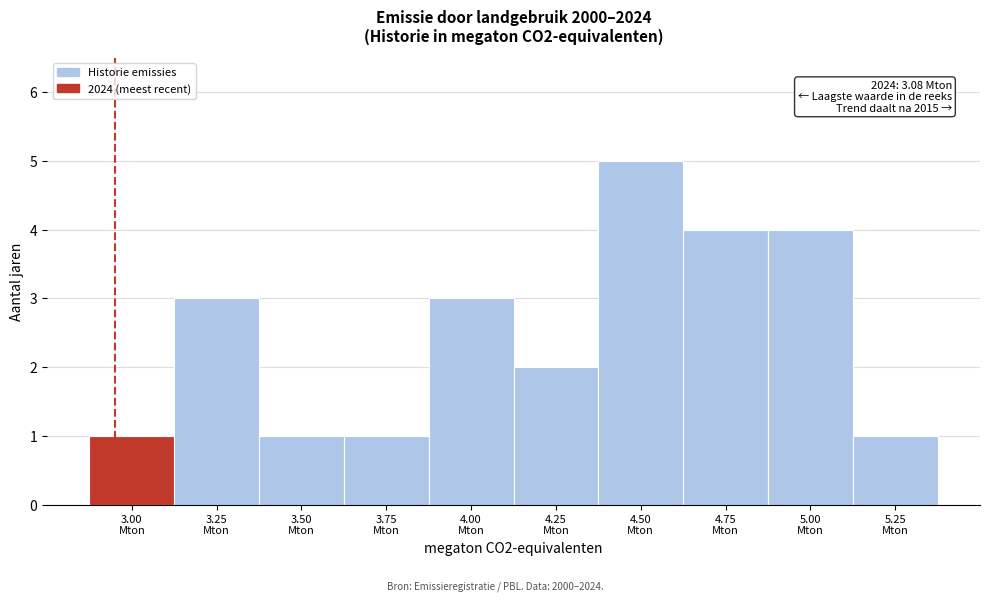

Reading left to right, transcribe all the data shown in this chart.

1	3	1	1	3	2	5	4	4	1